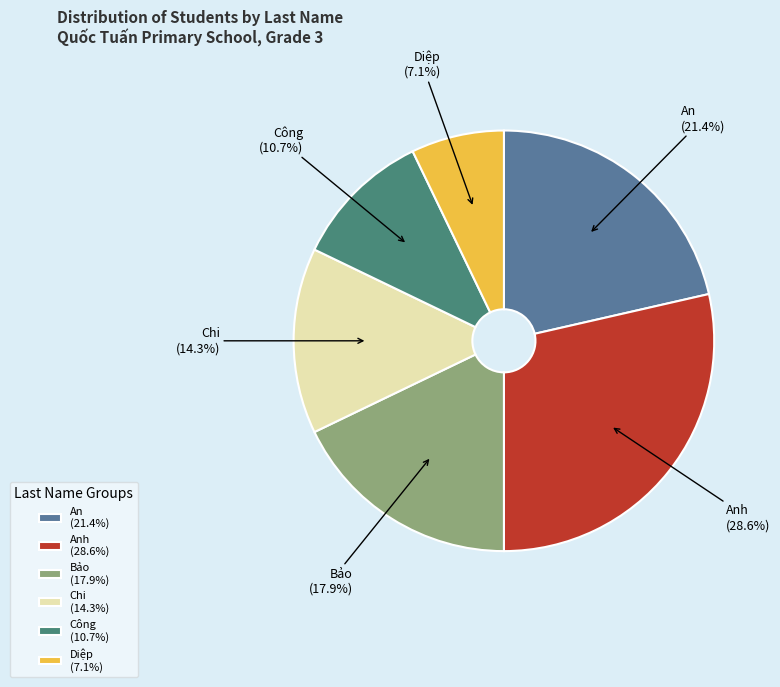

What portion of the pie excludes Diệp?

92.9%